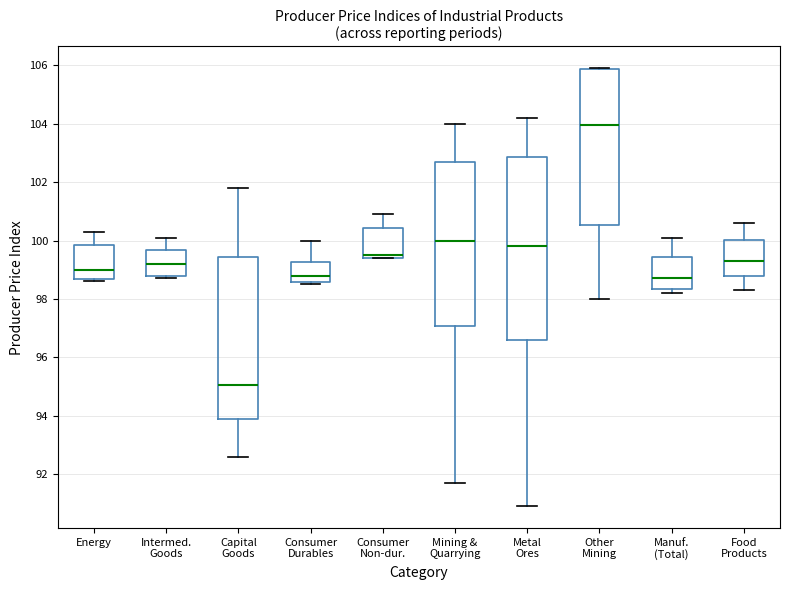

Where is the lower edge of the box for Consumer Non-dur. on the y-axis? The values are not printed on the chart, so give them approximately, as read against the axis.

99.4